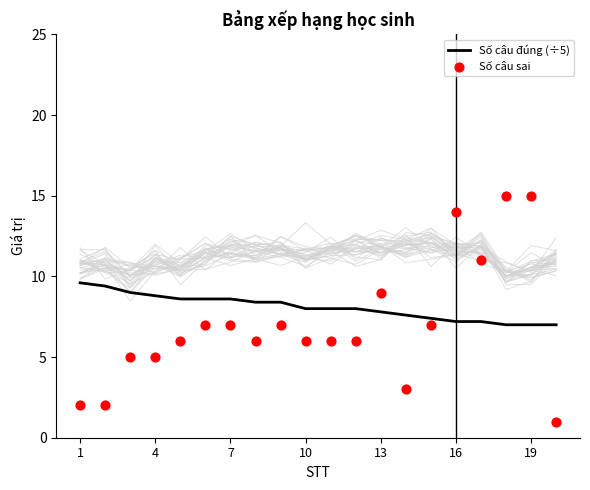

Which series contains the lowest Y value?

Số câu sai